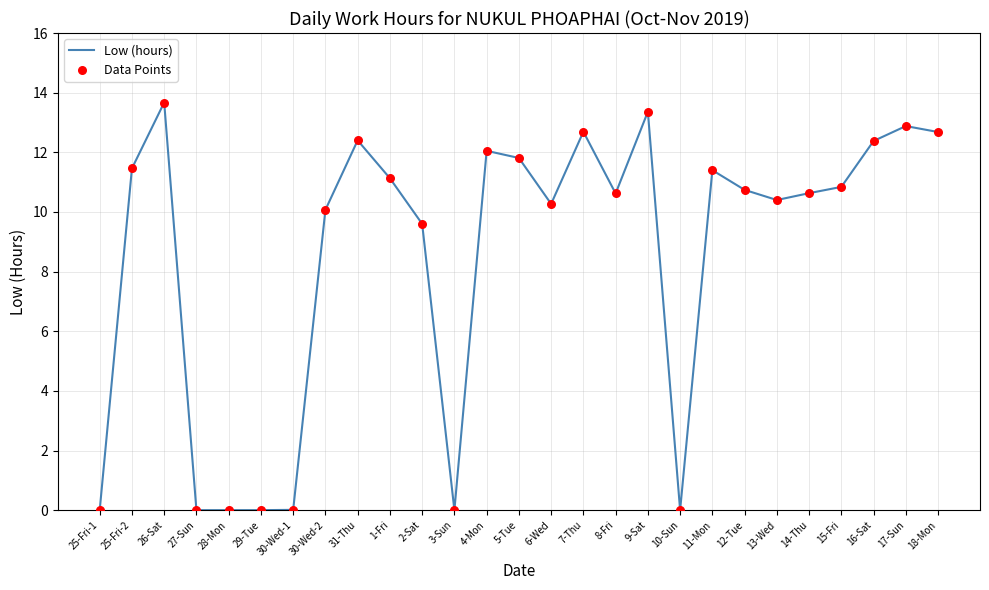

What is the difference between the maximum and minimum values?

13.7